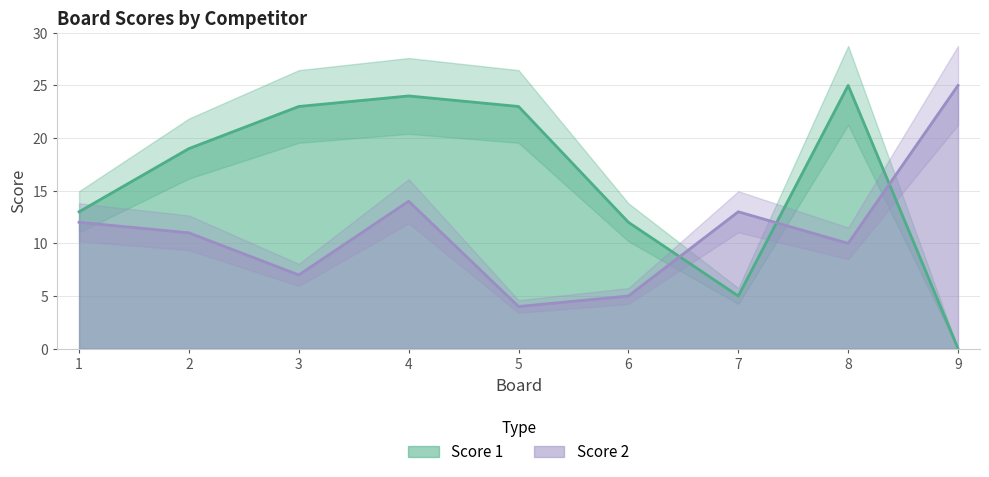

Does the chart have visible grid lines?

Yes